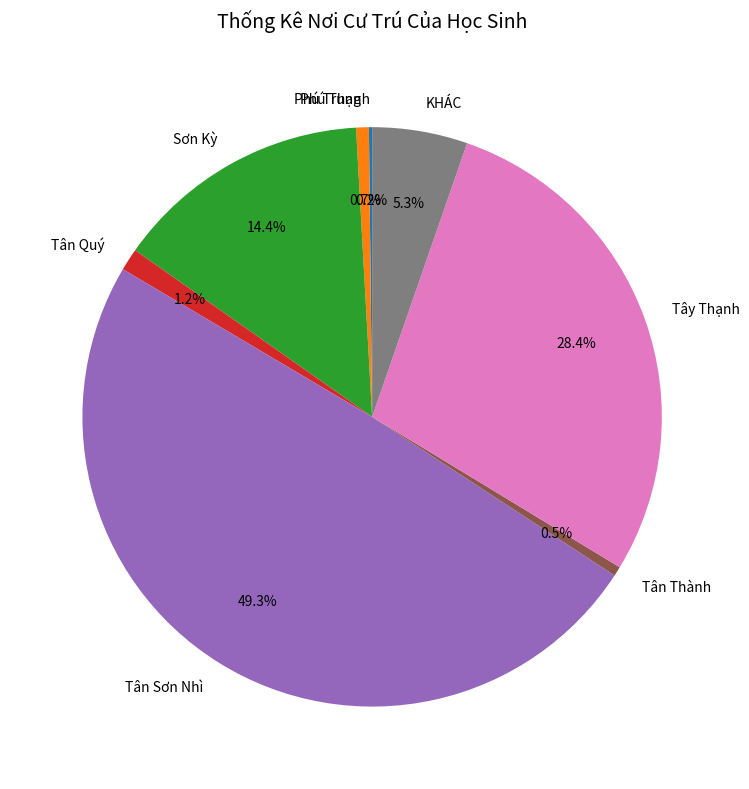

Which has a higher value, Phú Trung or Tân Sơn Nhì?

Tân Sơn Nhì